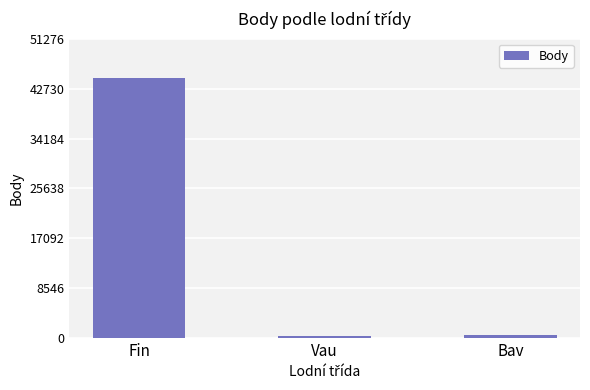

Is it true that the value at Fin is 29106?

False